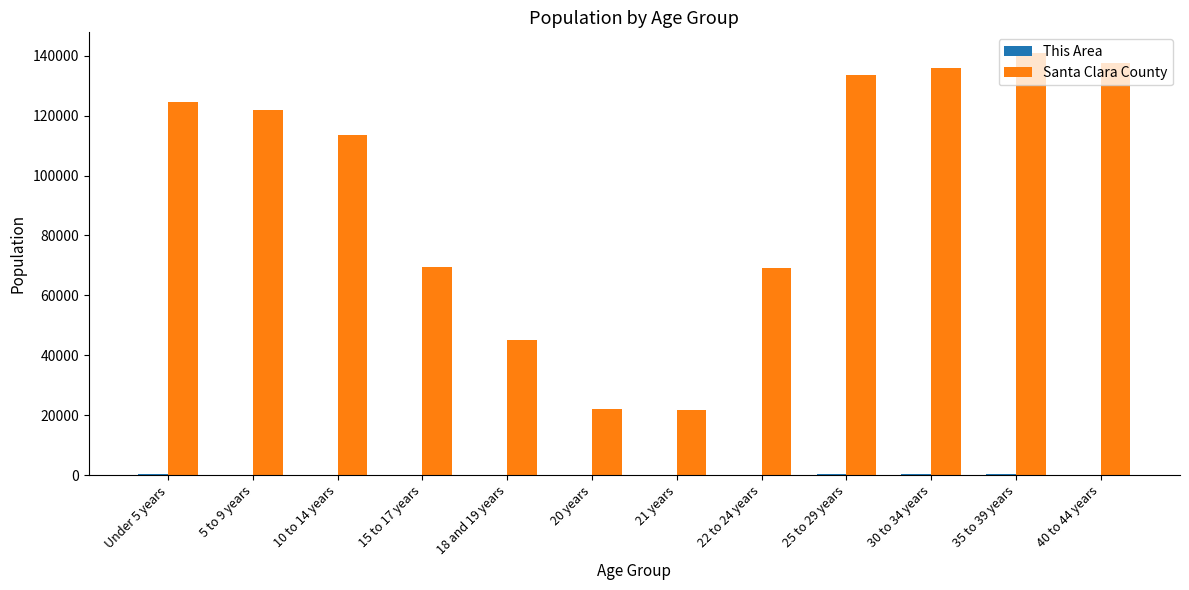

Which series changed the most between 20 years and 25 to 29 years?

Santa Clara County